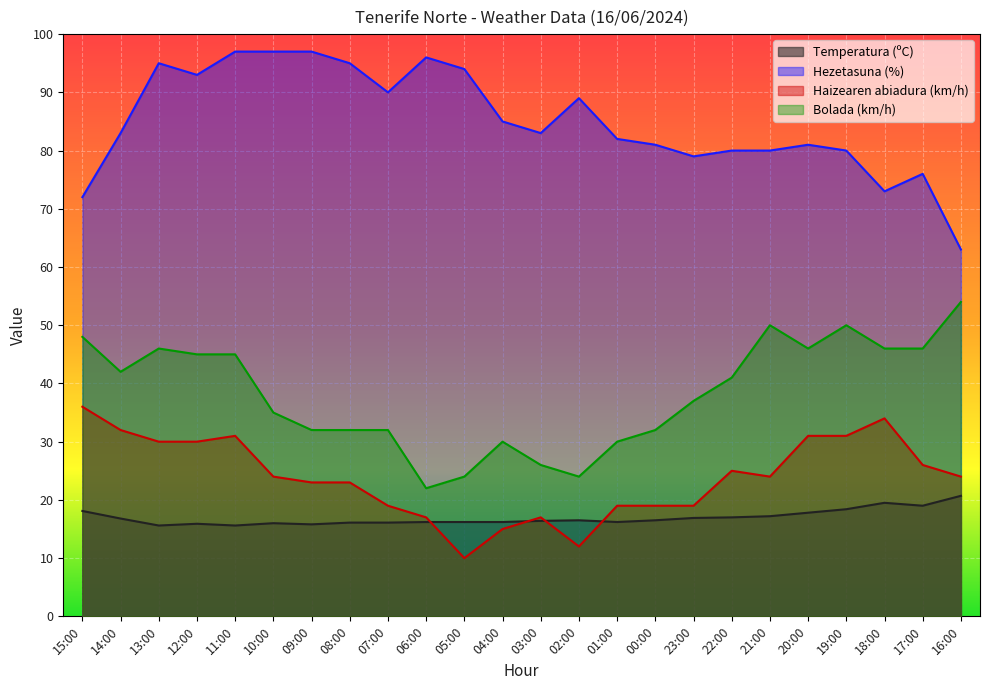

How many lines are shown in the chart?

4